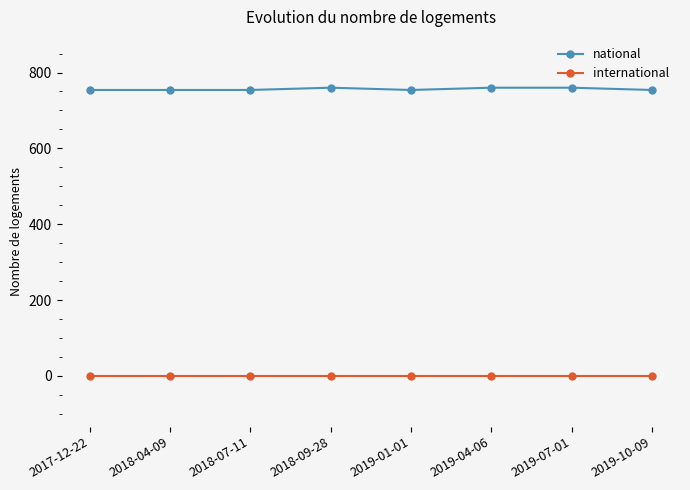

Which series has the largest range (max minus min)?

national